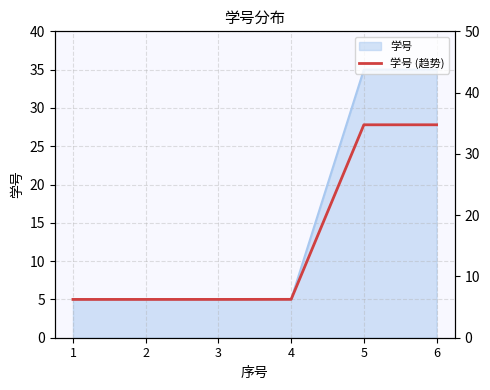

Is it true that the value at 5 is 34.7?

True